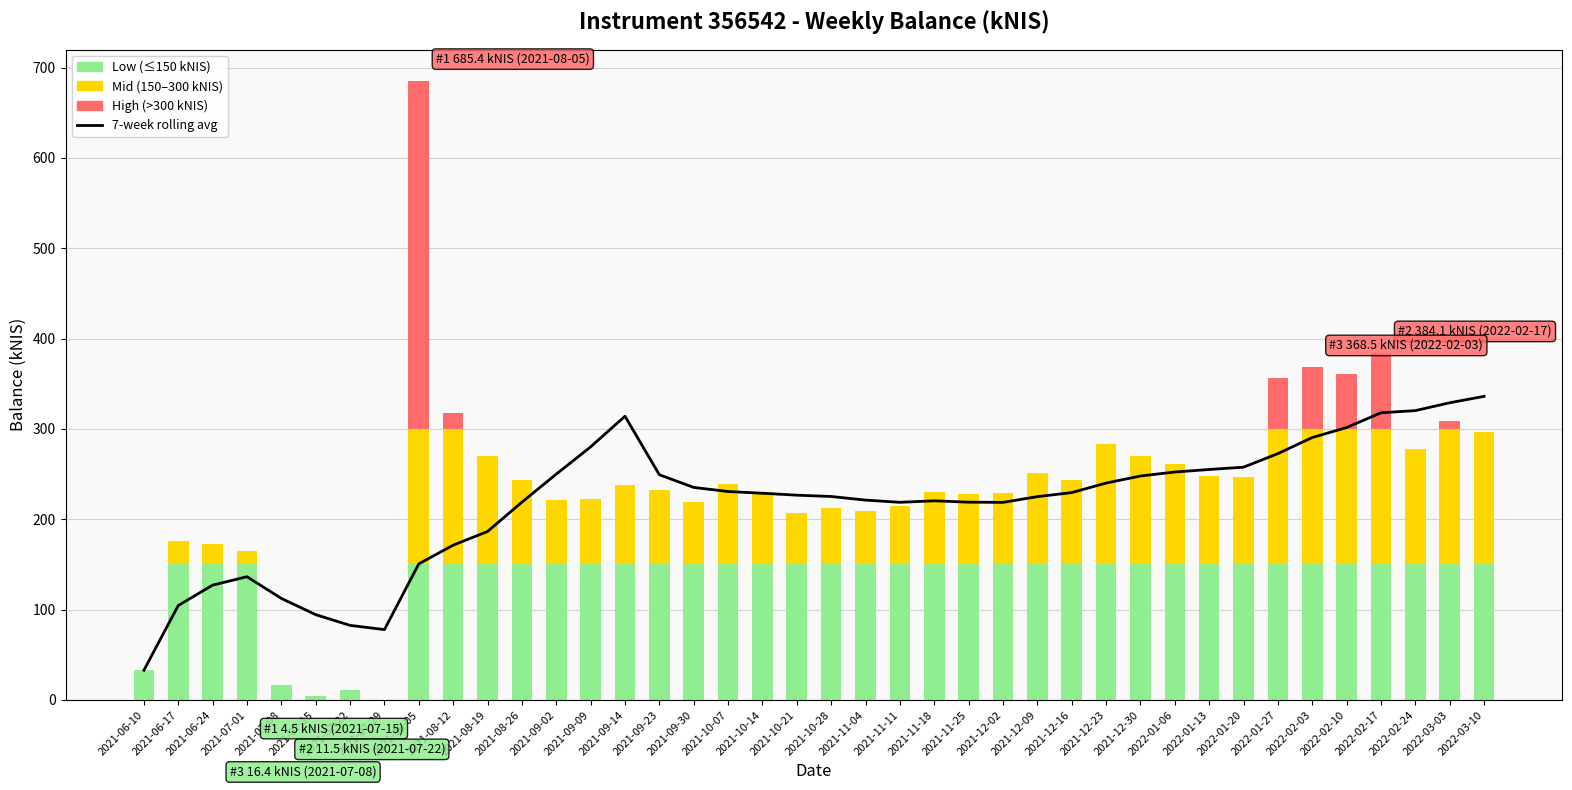

What position from the left is 2021-09-02?

13